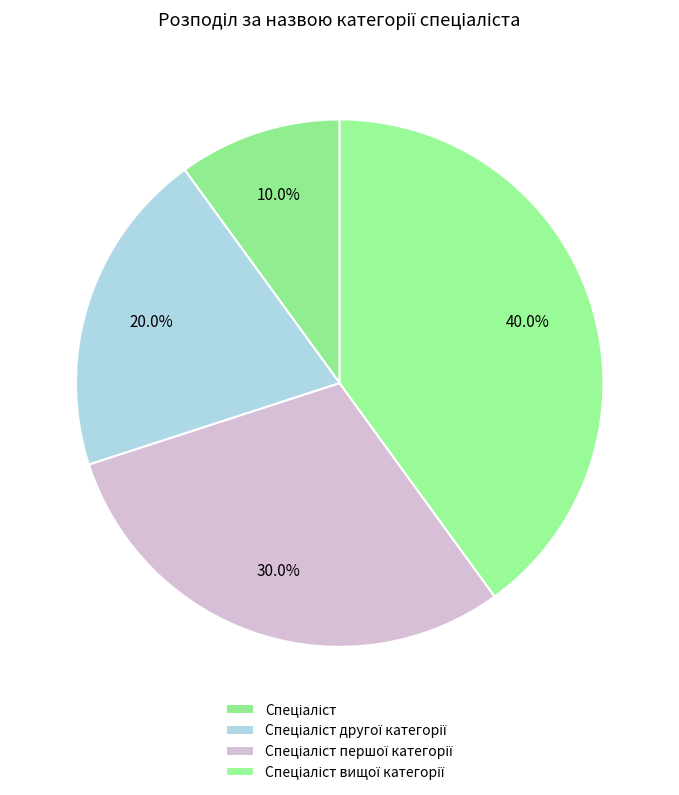

How many slices are in this pie chart?

4